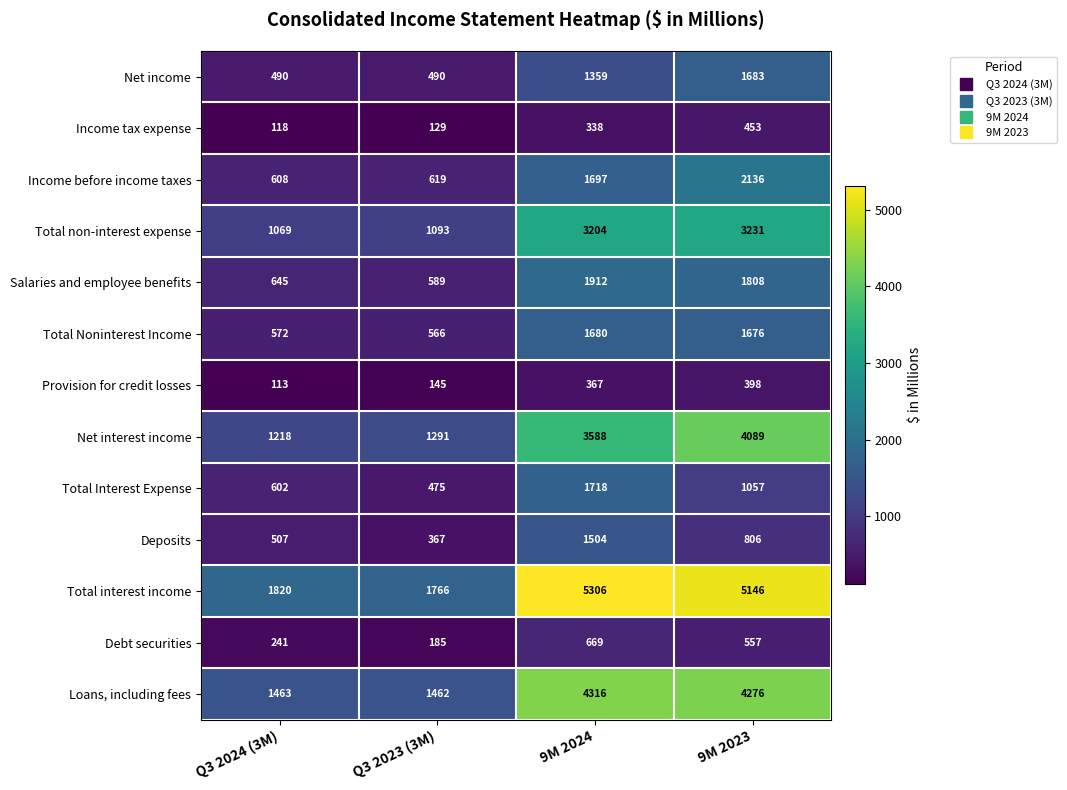

What is the total value across all series at 9M 2024?

27658